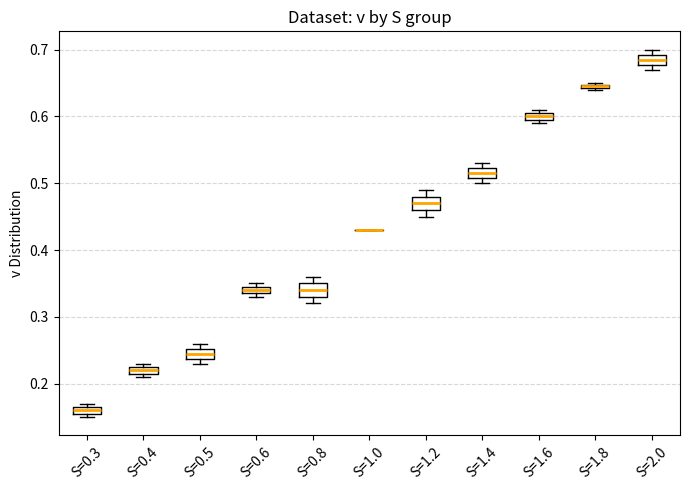

Where is the lower edge of the box for S=0.5 on the y-axis? The values are not printed on the chart, so give them approximately, as read against the axis.

0.24